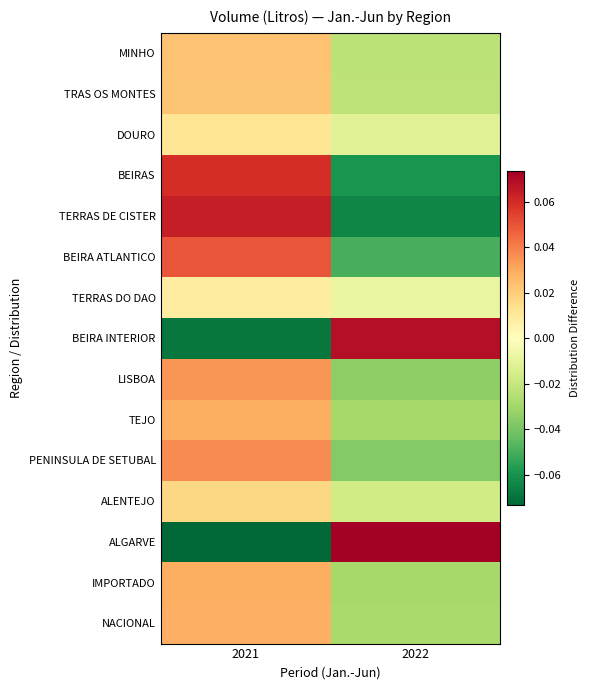

List the series in order of their peak value, lowest first.

TERRAS DO DAO, DOURO, ALENTEJO, TRAS OS MONTES, MINHO, NACIONAL, TEJO, IMPORTADO, LISBOA, PENINSULA DE SETUBAL, BEIRA ATLANTICO, BEIRAS, TERRAS DE CISTER, BEIRA INTERIOR, ALGARVE